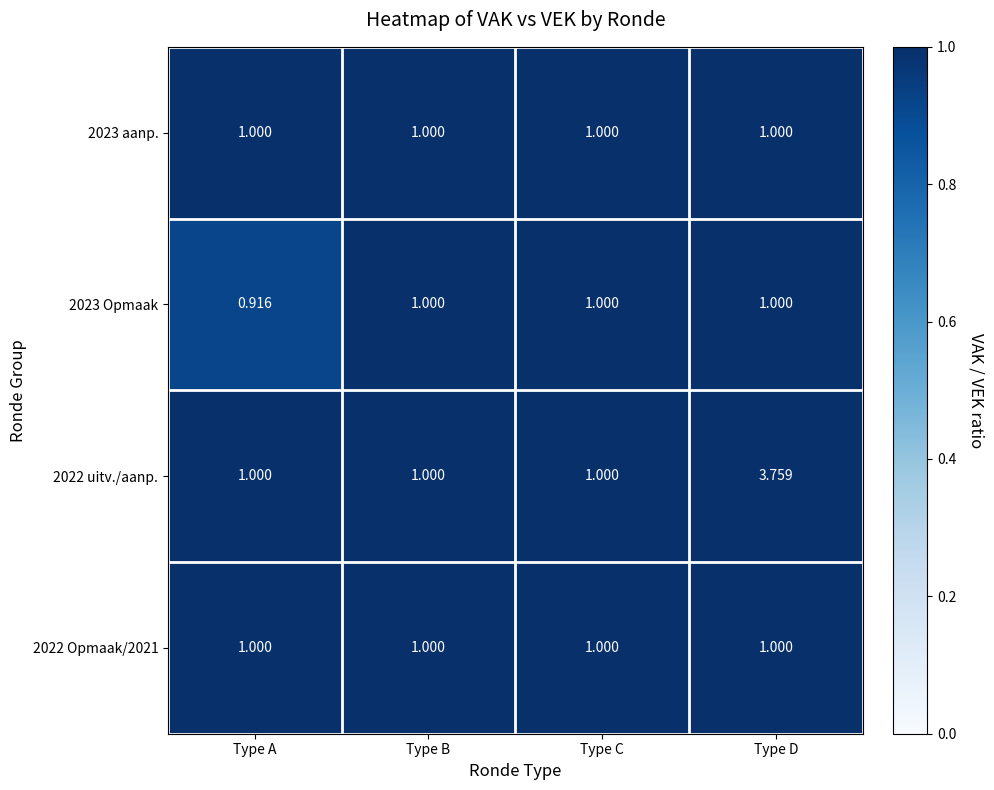

Which series has the largest range (max minus min)?

2022 uitv./aanp.